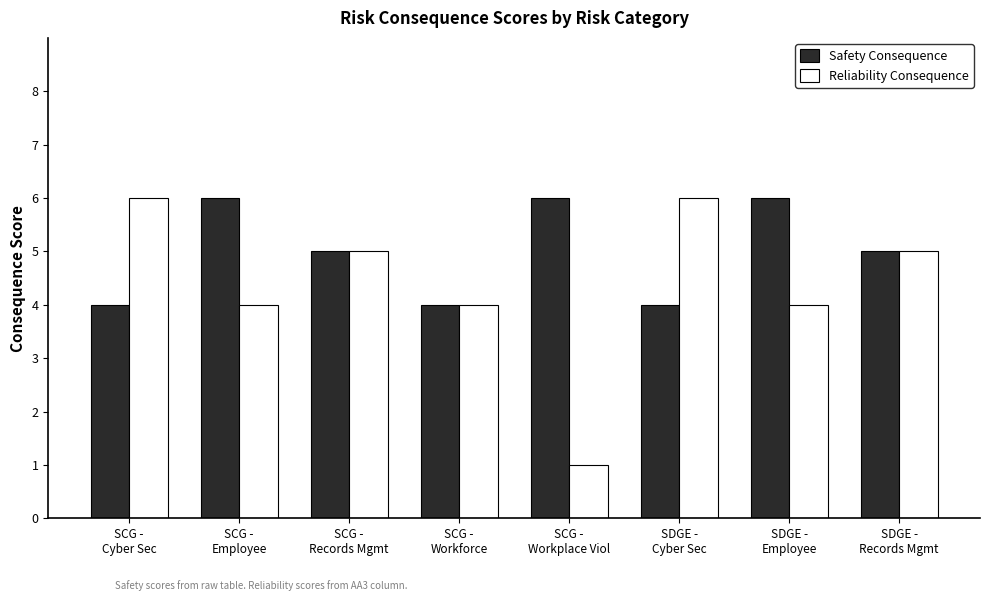

What is the sum of the Reliability Consequence values at SDGE -
Records Mgmt and SCG -
Records Mgmt?

10